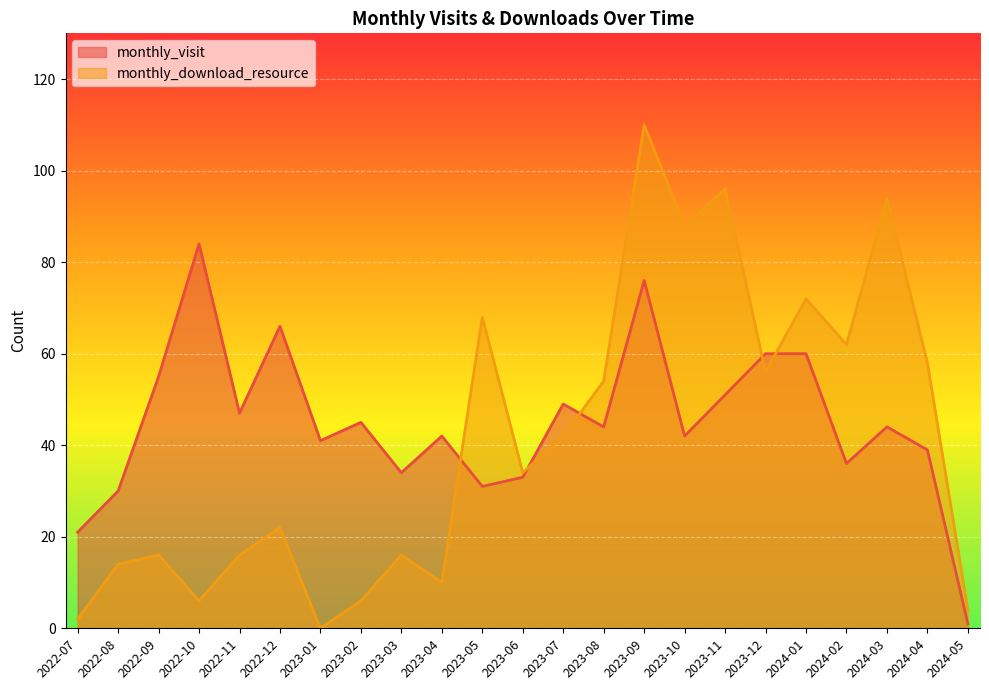

Which category has the highest value across all series?

2023-09